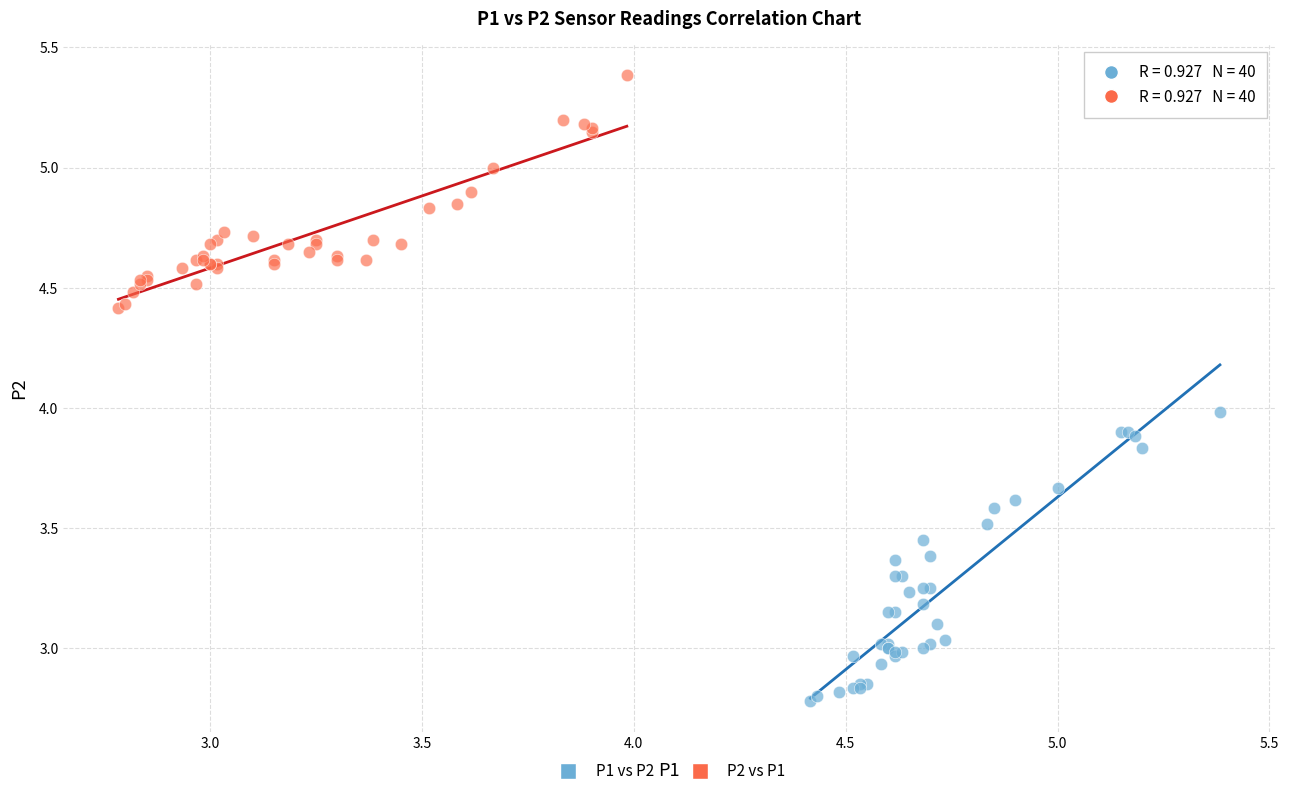

Which series contains the highest Y value?

P2 vs P1